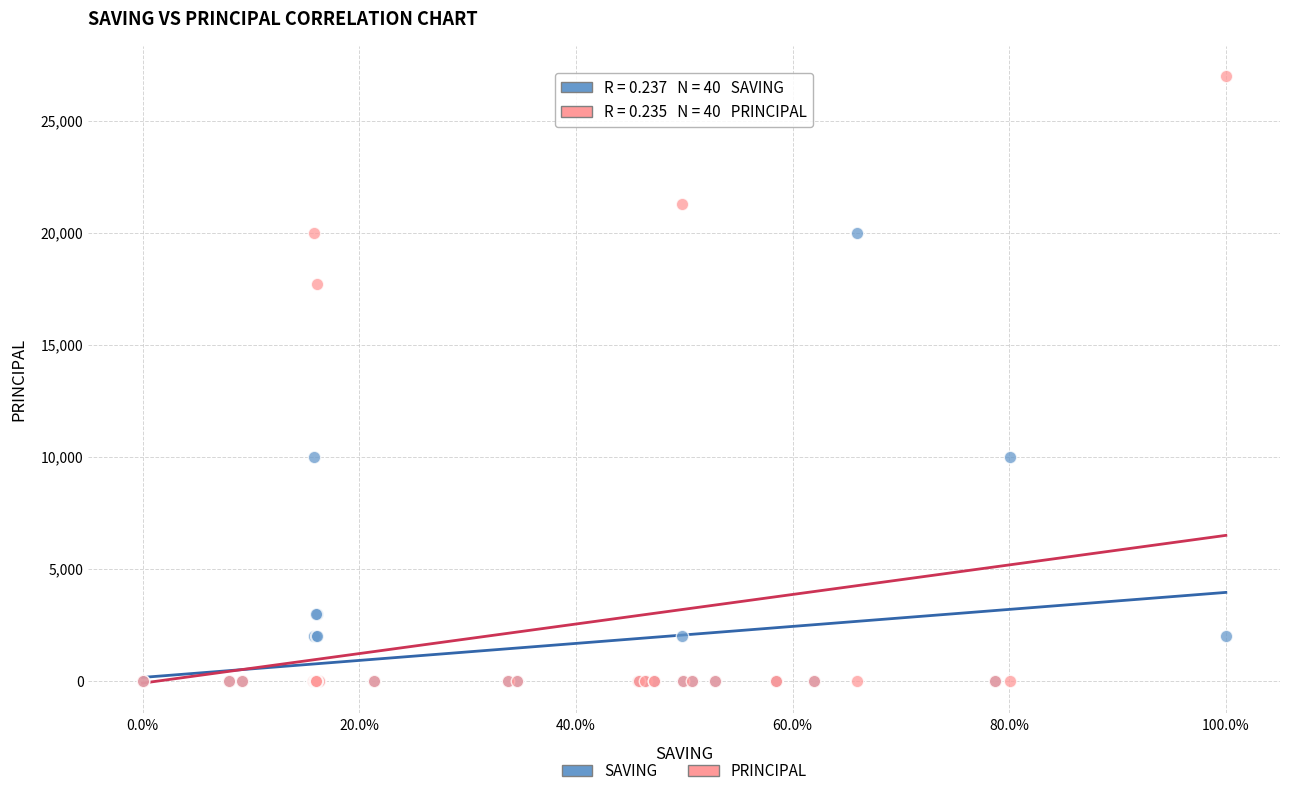

Which series has the largest Y range (max minus min)?

PRINCIPAL